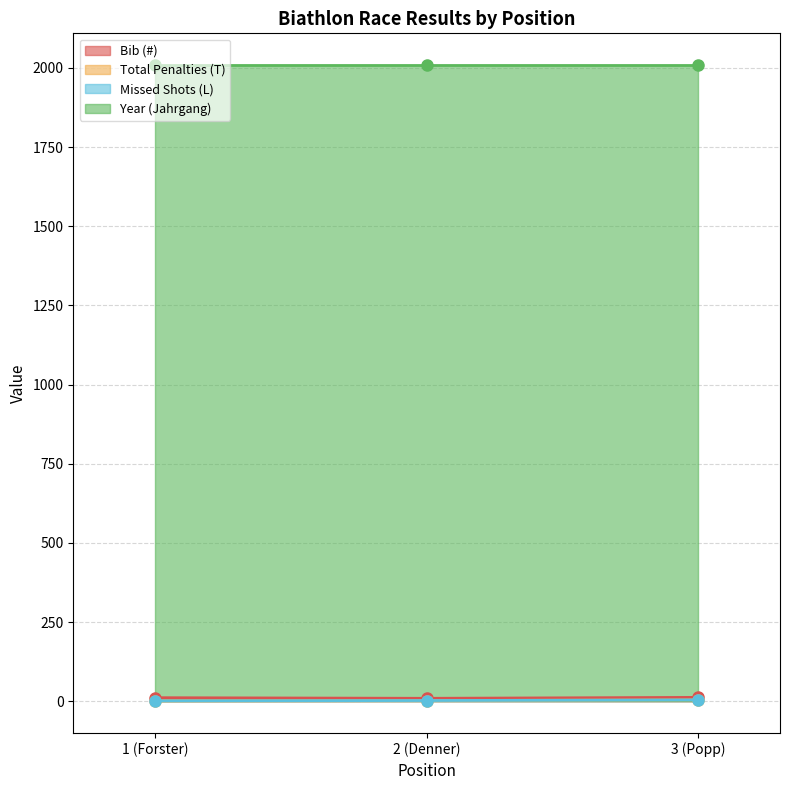

How many Total Penalties (T) values are between 1 and 4?

3